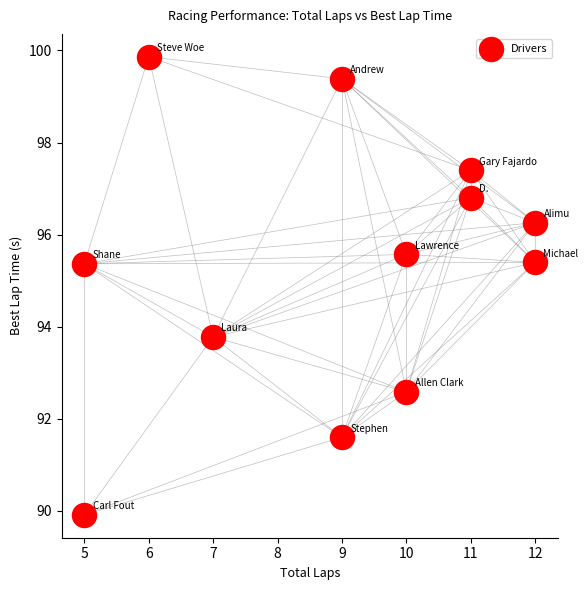

What Y value in the scatter plot is closest to 94?

93.8